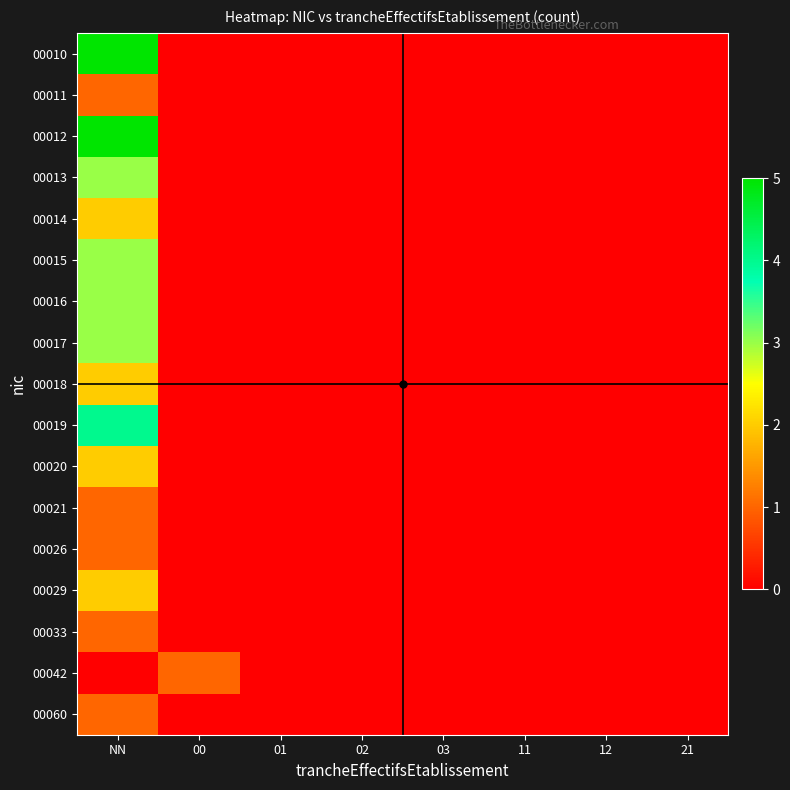

How many data points does each series have?

8